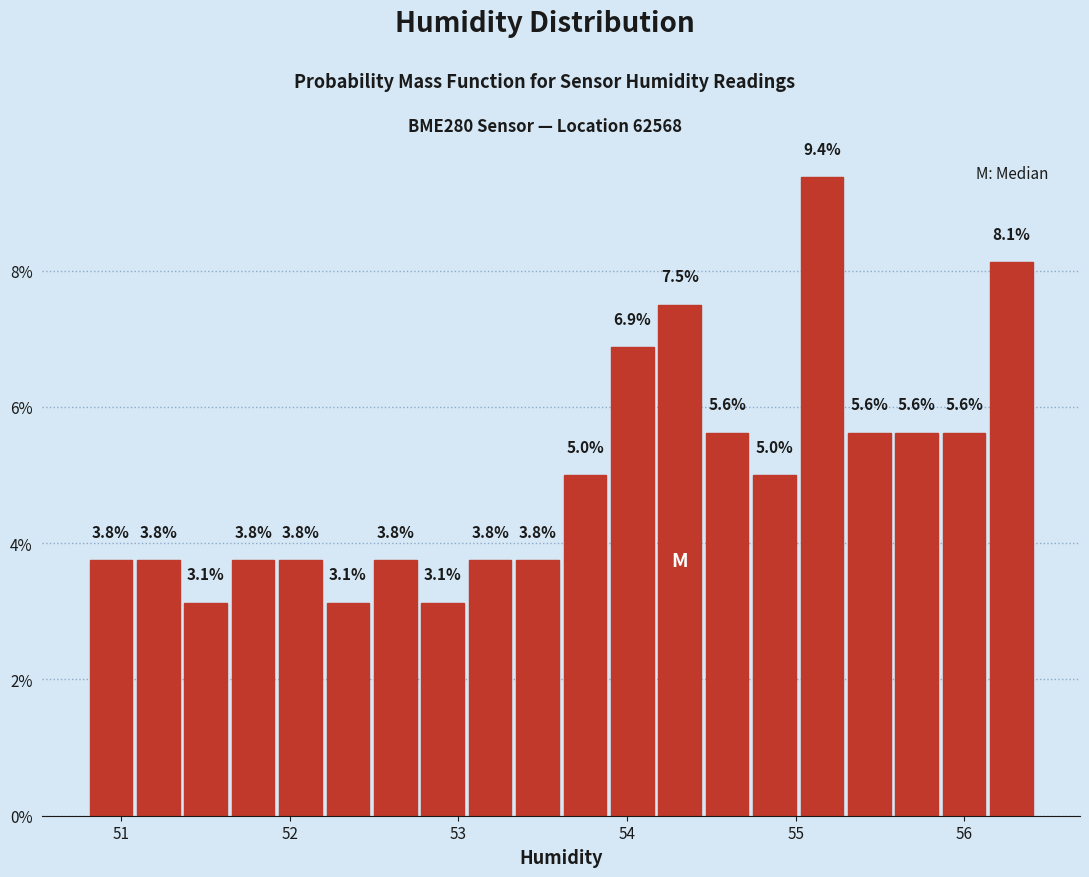

Read against the x-axis, roughly where is the centre of the tallest bar?

55.2